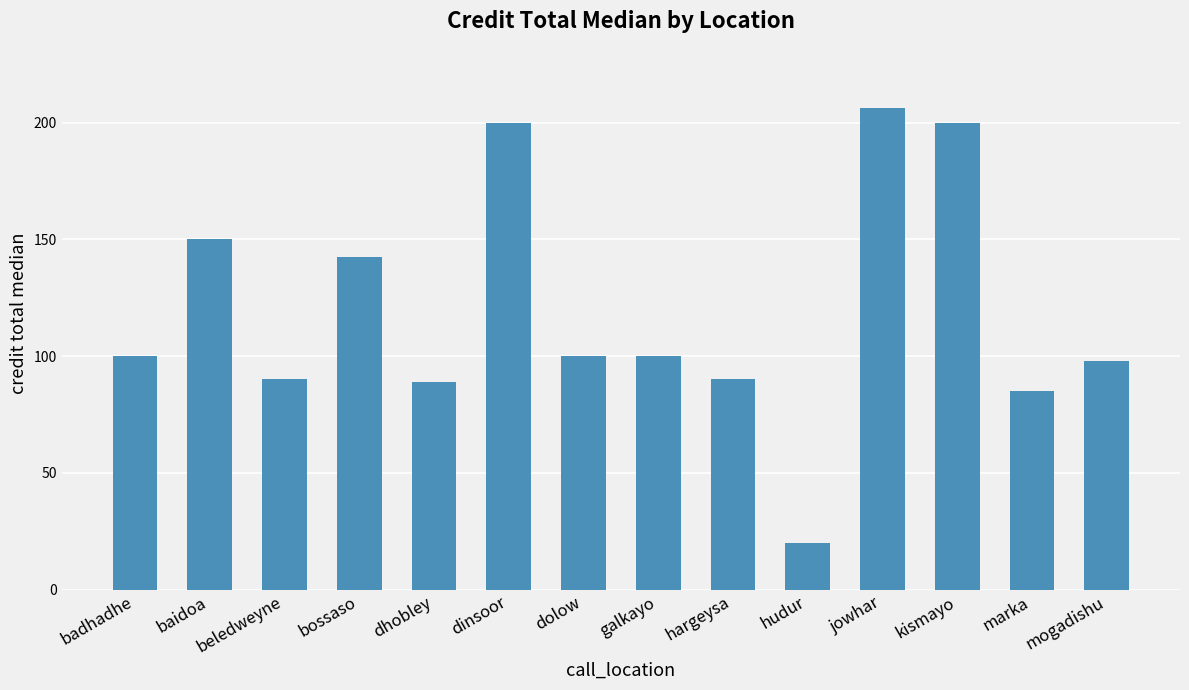

The chart shows a value of 90.0 at beledweyne. True or false?

True